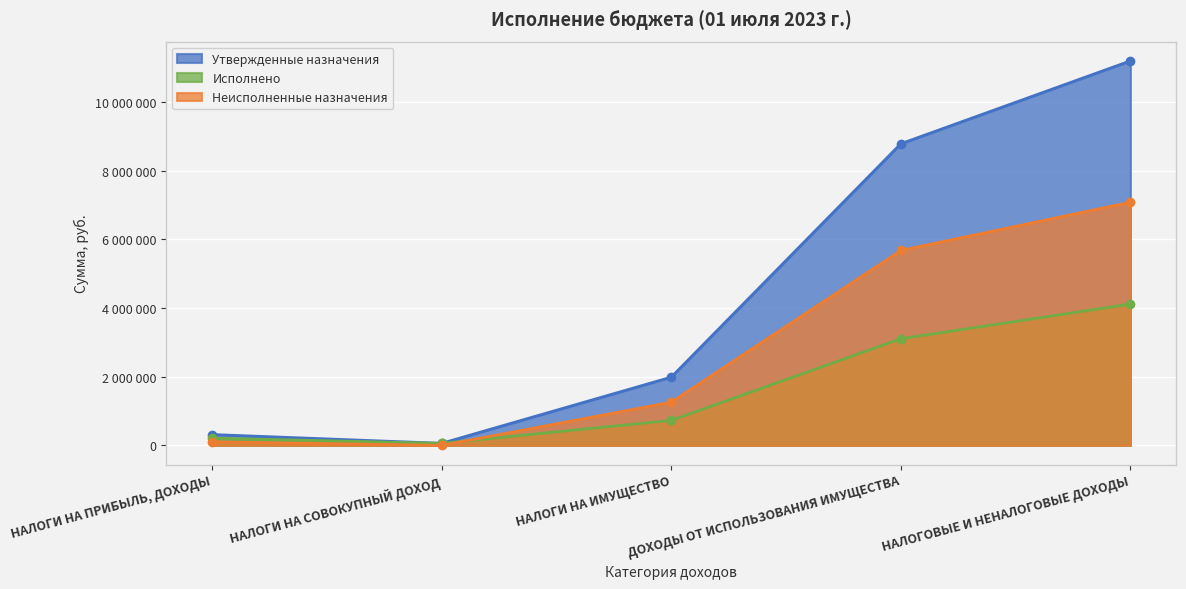

What is the minimum value shown in the chart?

540.1